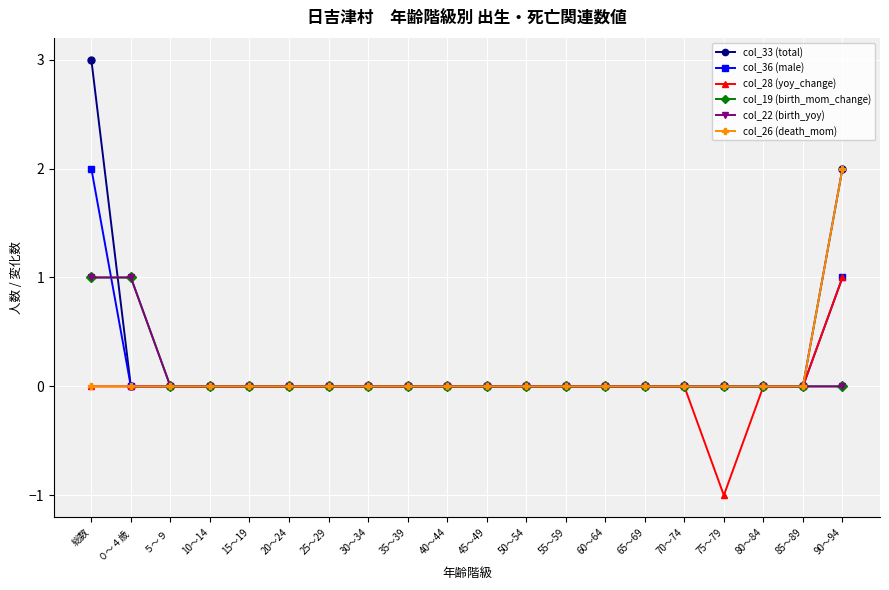

Where is the first local minimum for col_28 (yoy_change)?

75～79